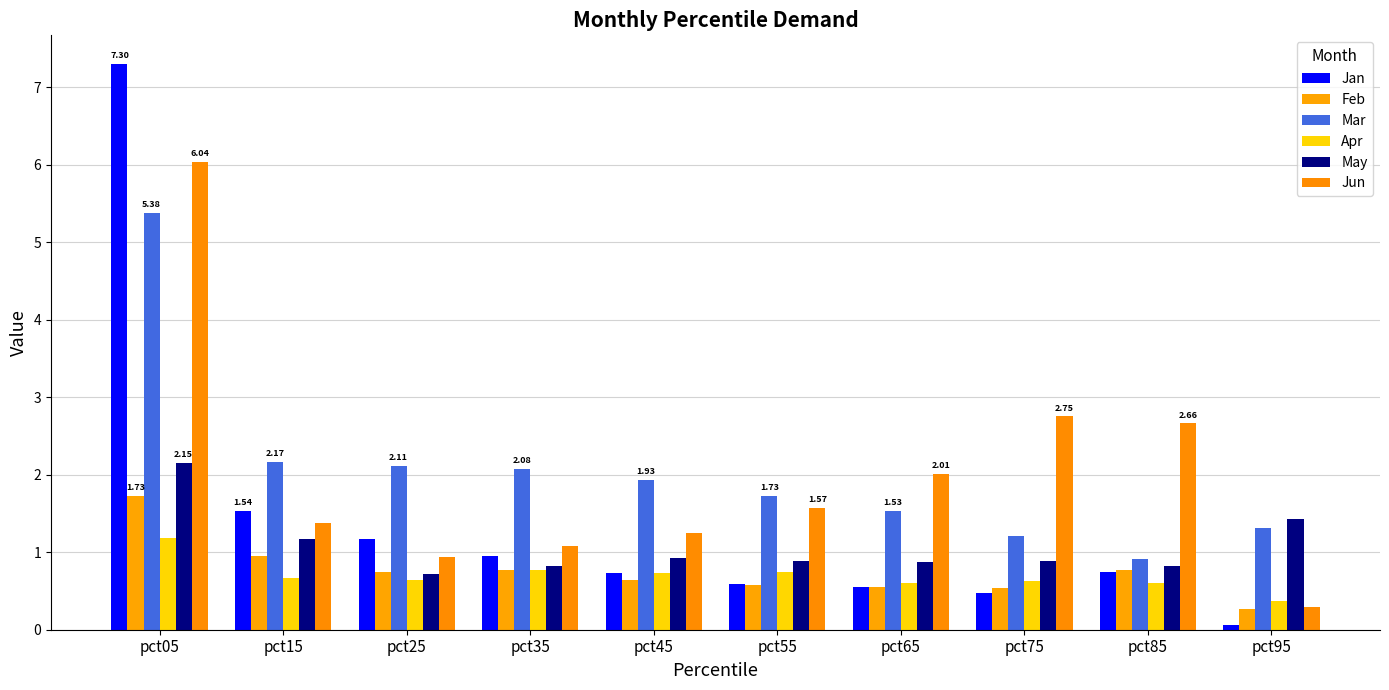

How many data points does each series have?

10